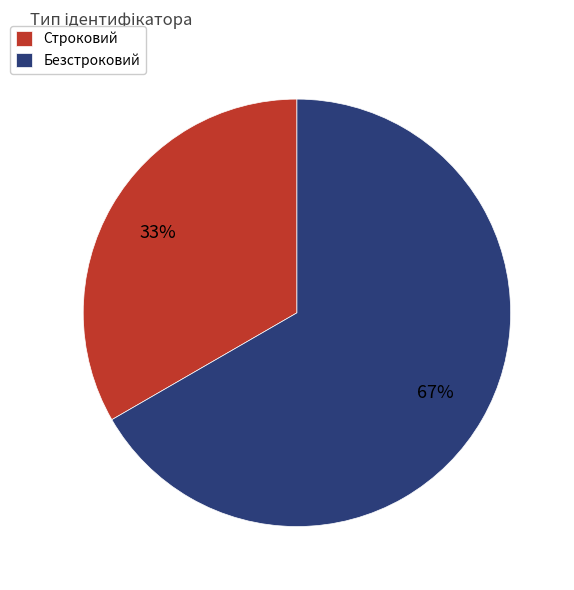

Is the sum of Строковий and Безстроковий greater than half?

Yes